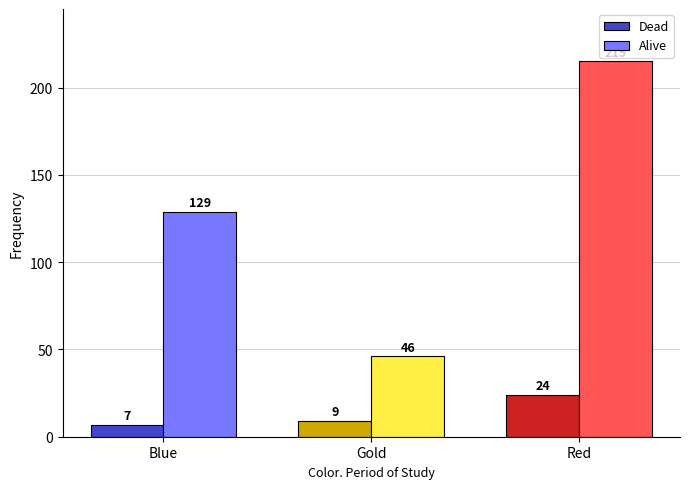

What value does the Alive series have at Gold, to the nearest 50?

50